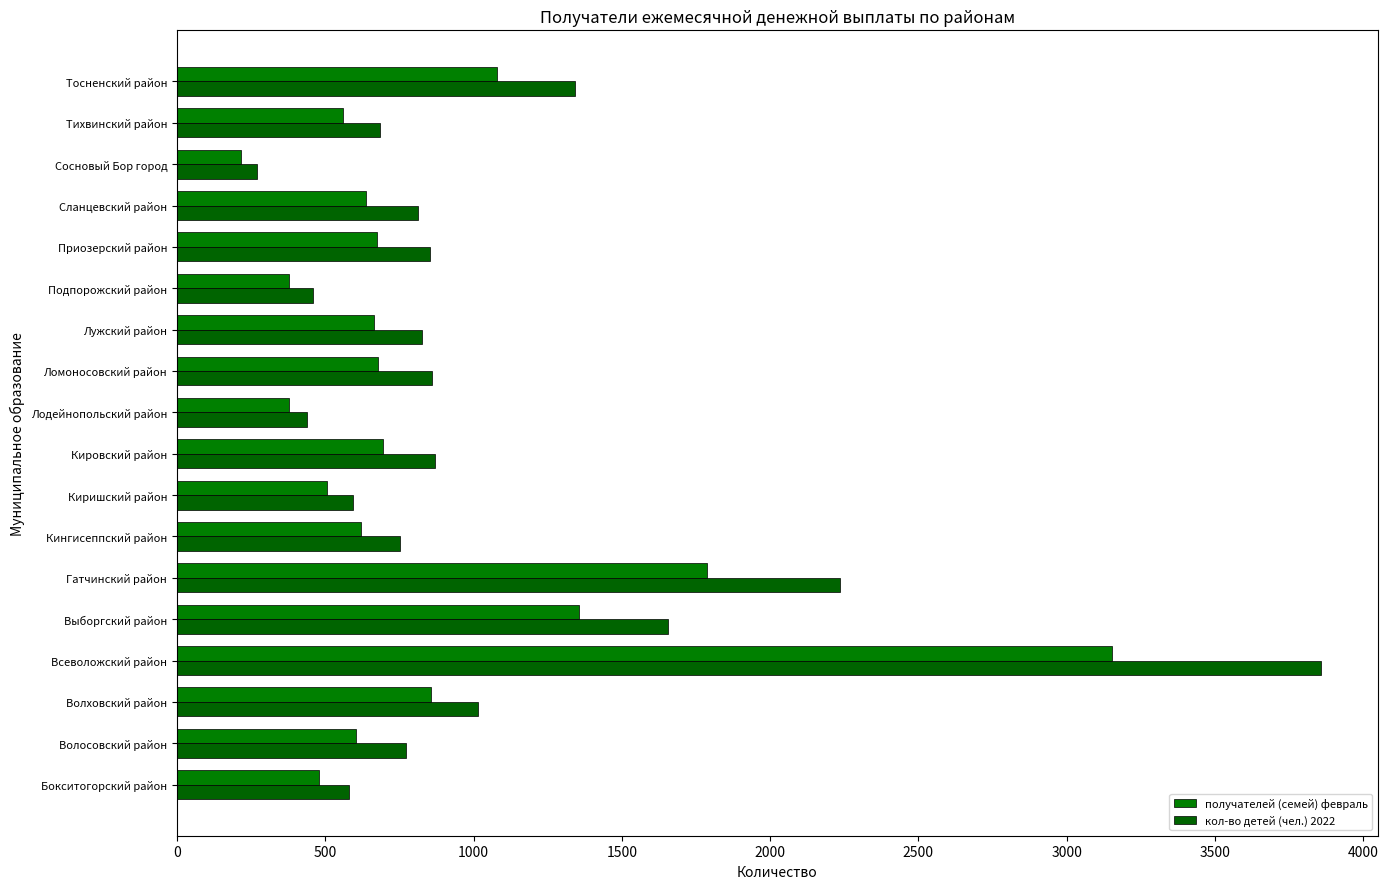

Count the number of data series in this chart.

2